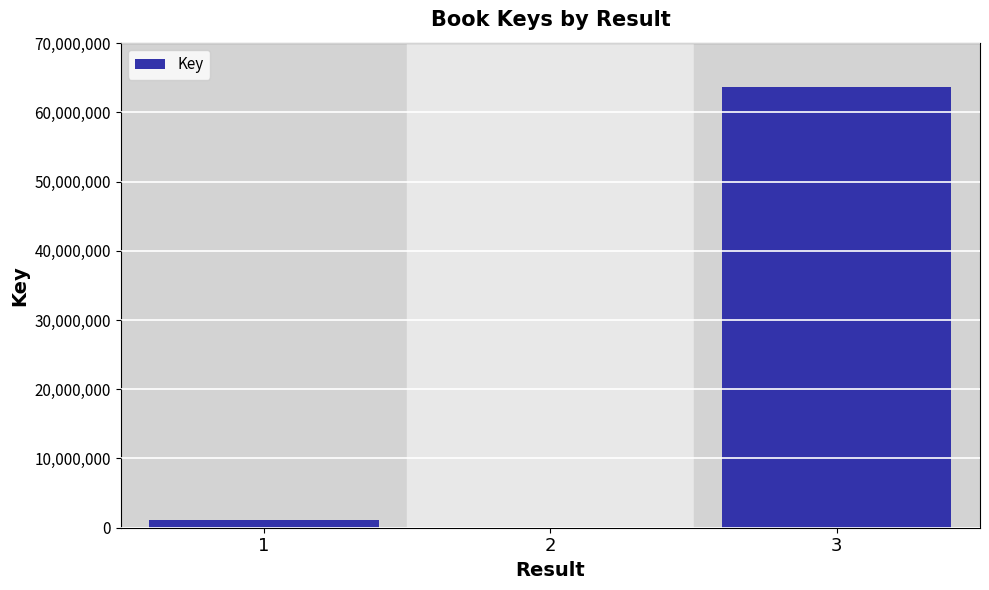

Count the number of data series in this chart.

1